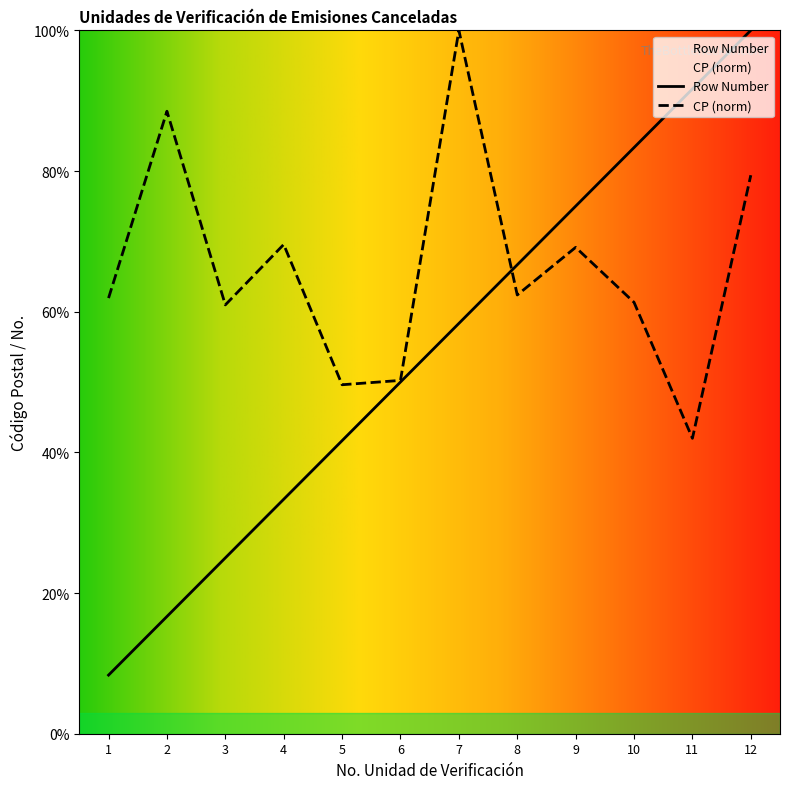

Rank the series by their average value, from highest to lowest.

CP (norm), Row Number